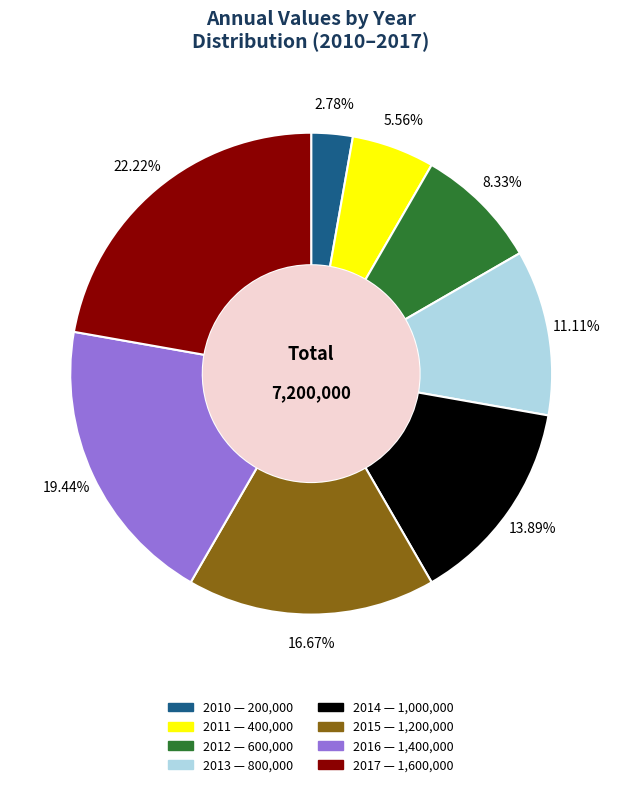

Which has a higher value, 2012 or 2017?

2017